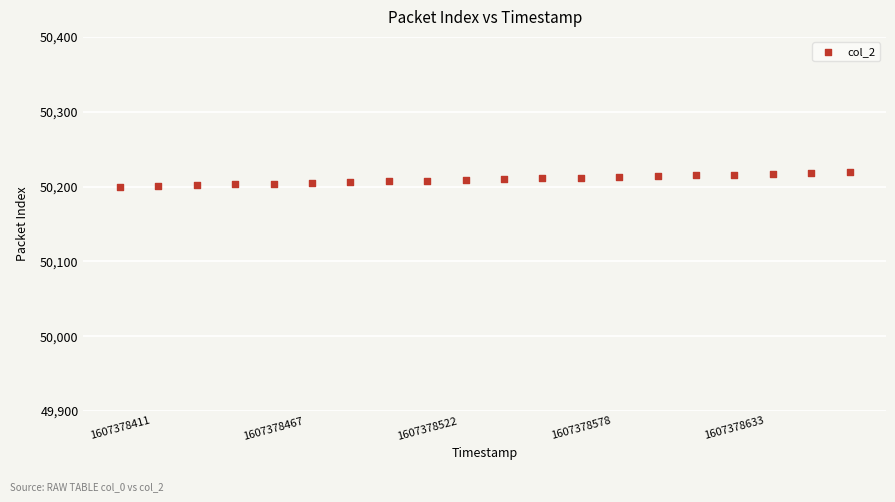

What is the range of Y values (max minus min)?

19